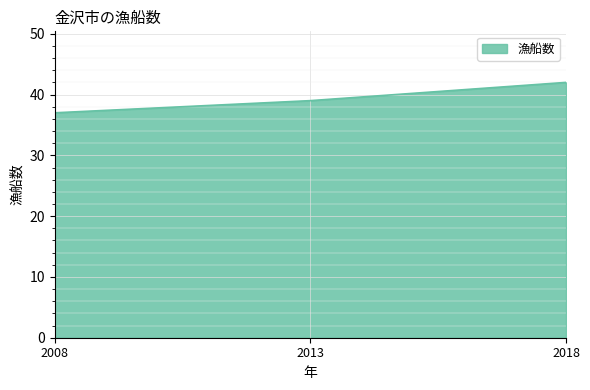

What is the difference between the maximum and minimum values?

5